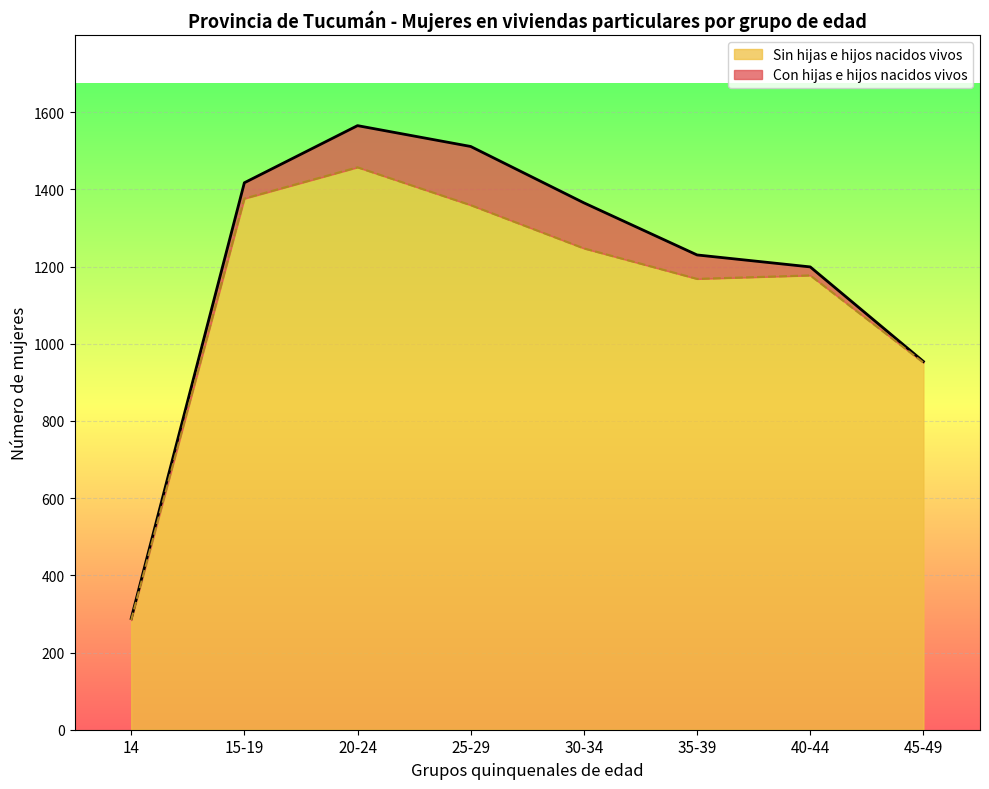

True or false: the data shows 284 at 14.

True